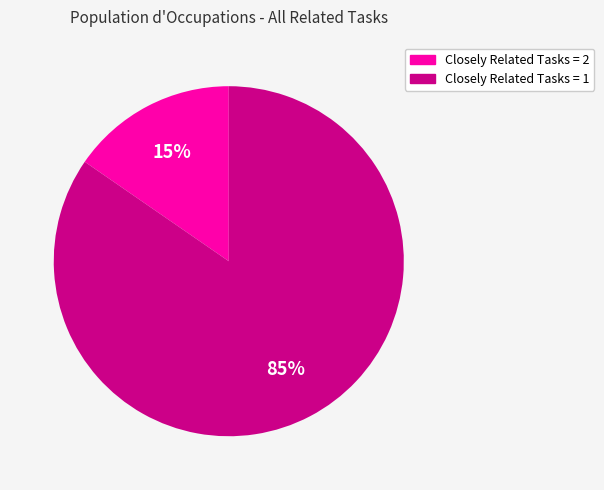

To the nearest percent, what is the combined percentage of Closely Related Tasks = 2 and Closely Related Tasks = 1?

100%